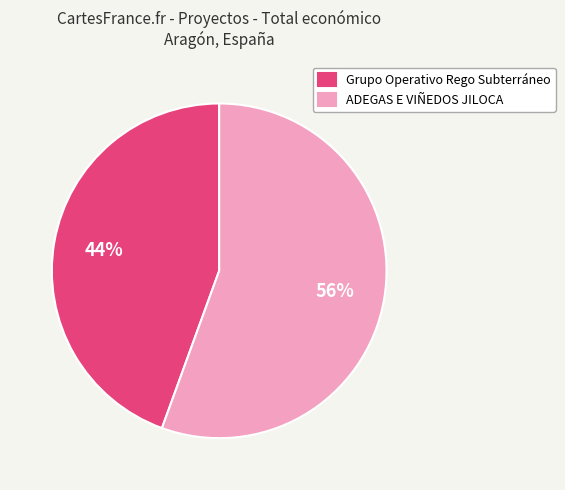

The Grupo Operativo Rego Subterráneo slice represents 44% of the pie. True or false?

True